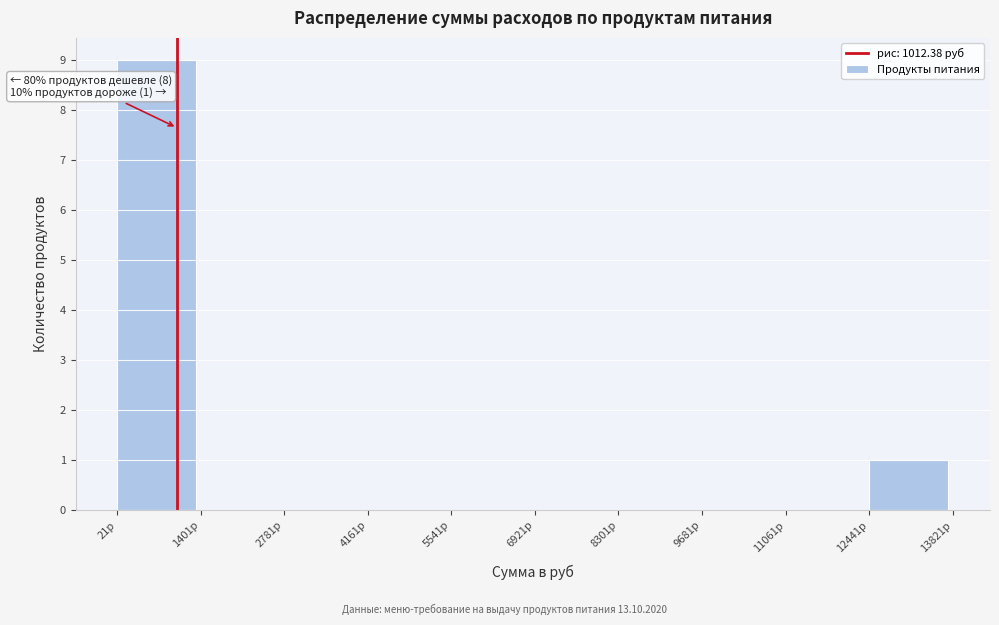

Which range on the x-axis has the tallest bar?

0 to 1400